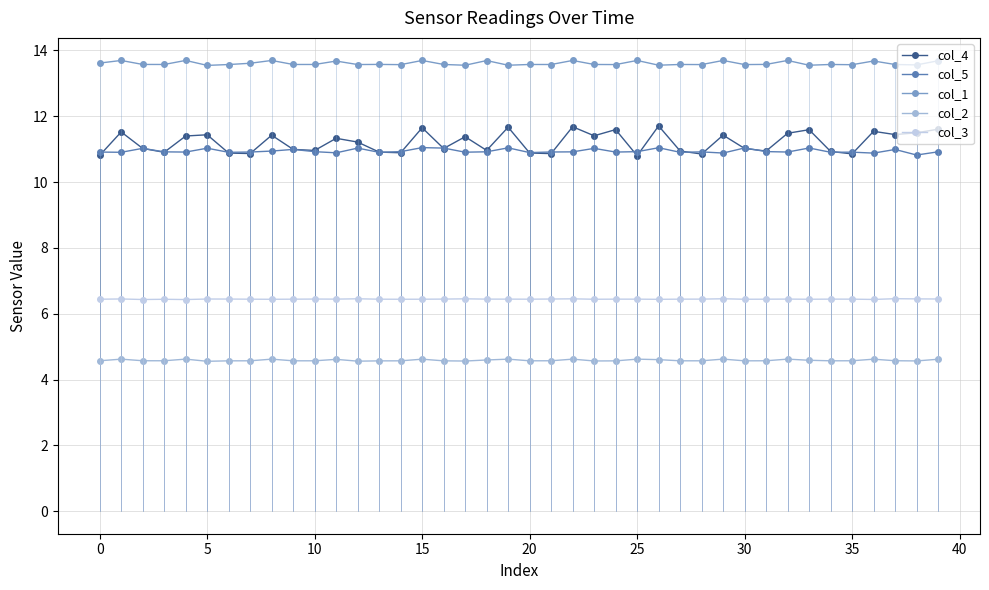

What is the minimum value shown in the chart?

4.6